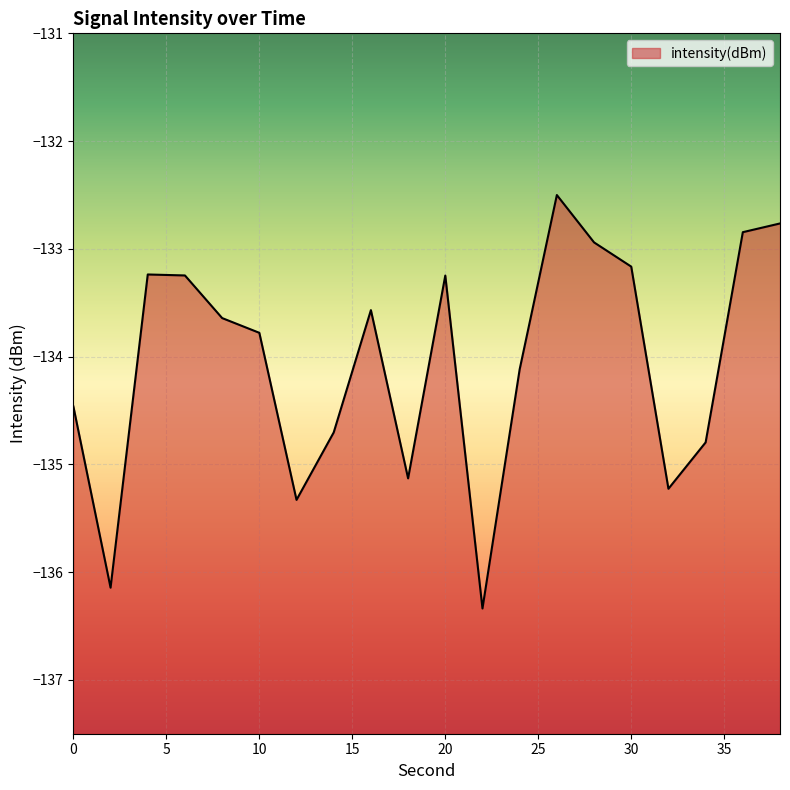

How many points are higher than both their immediate neighbors (excluding endpoints)?

4